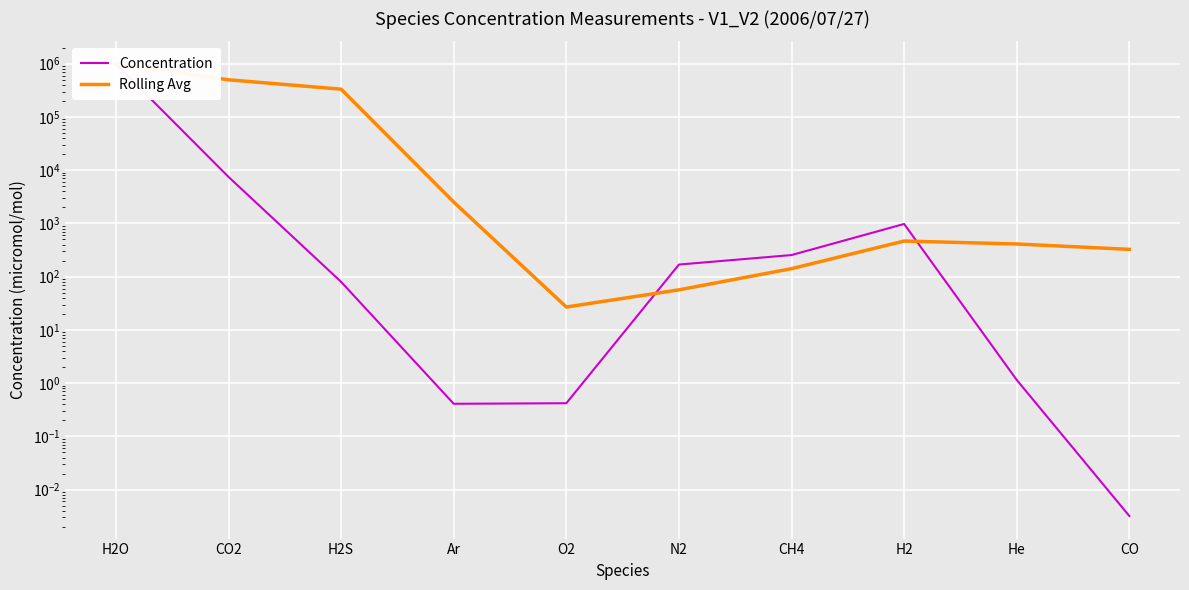

At which category is the sum across all series the highest?

H2O